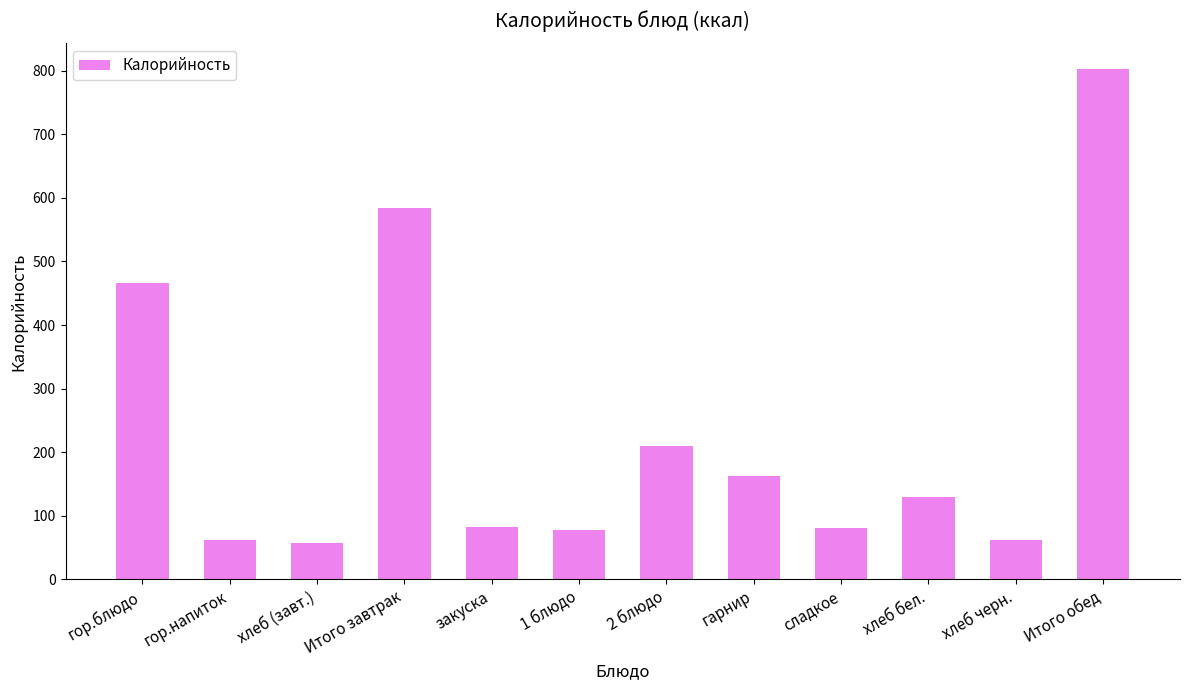

What is the minimum value shown in the chart?

56.4